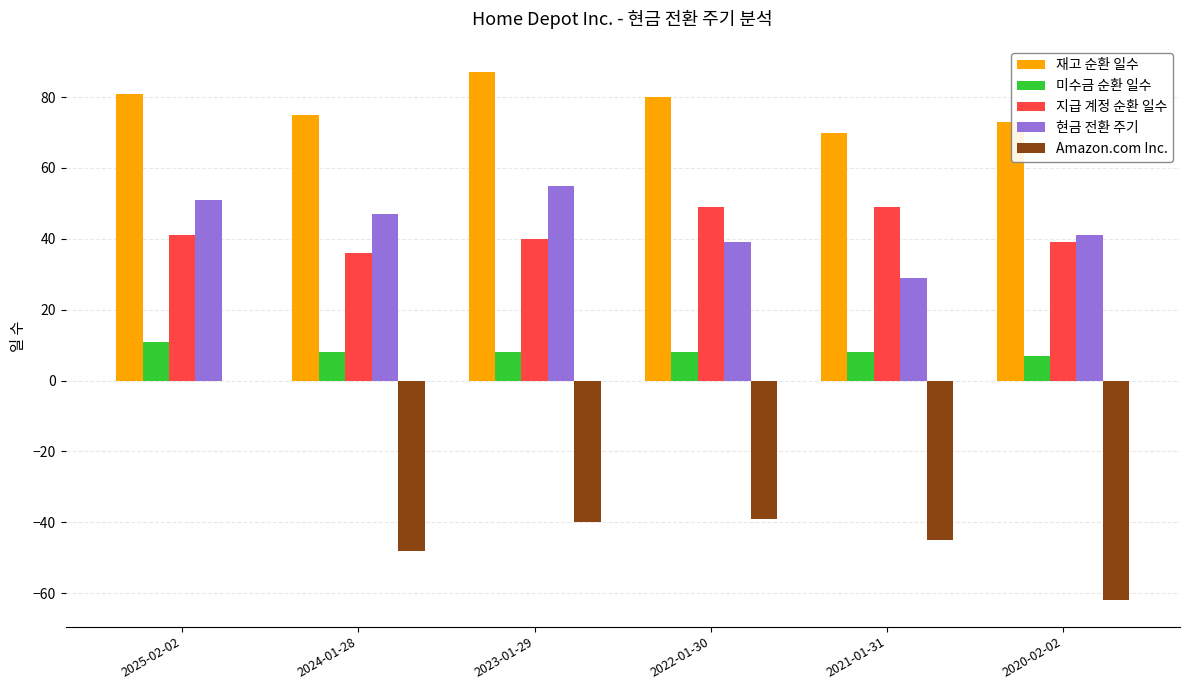

The value of Amazon.com Inc. at 2024-01-28 is -86. True or false?

False